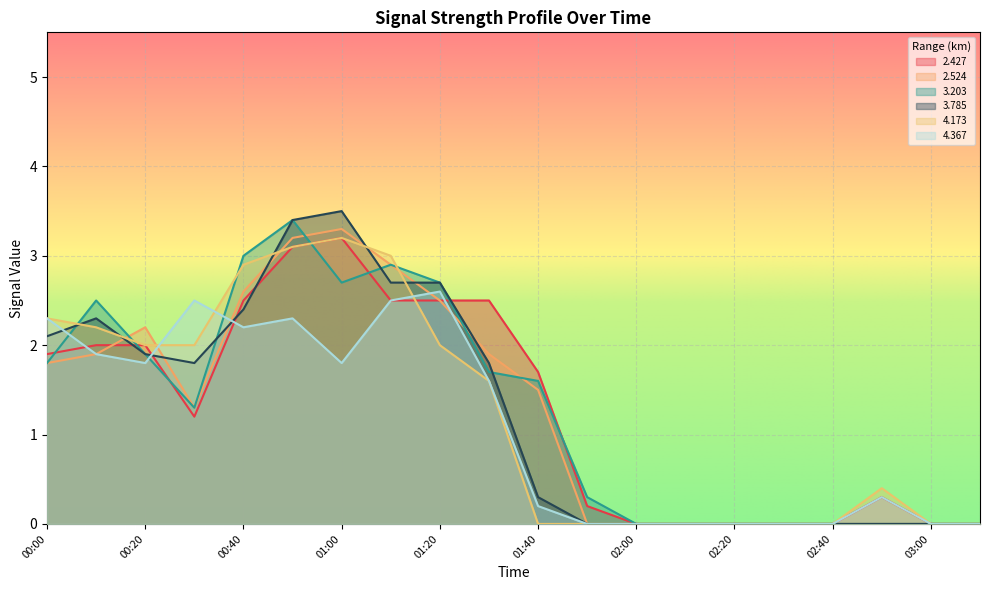

How many interior local valleys does the 4.367 series have?

3